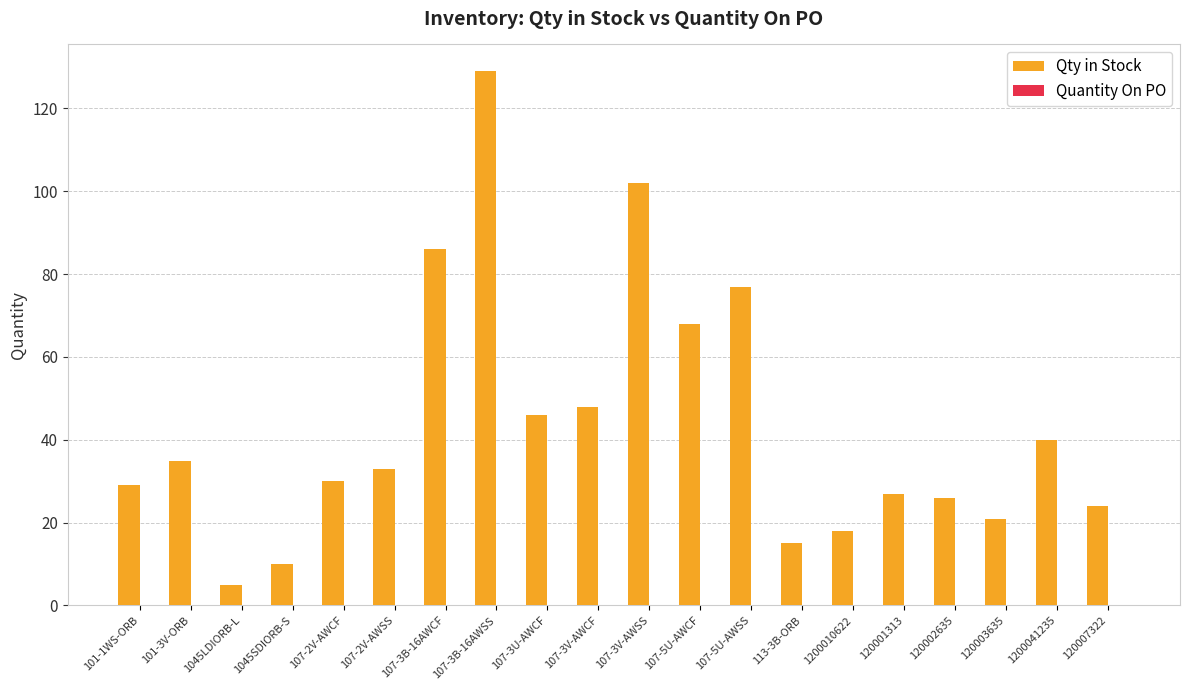

What is the maximum value shown in the chart?

129